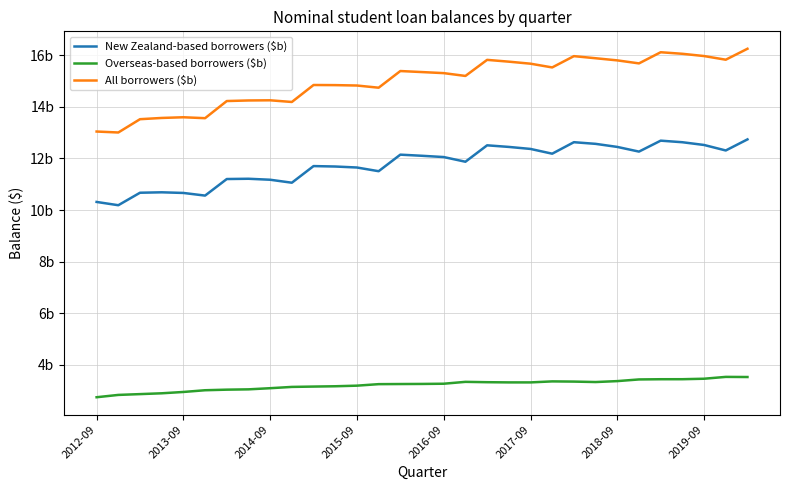

True or false: New Zealand-based borrowers ($b) has more than 2 points higher than both neighbors.

True